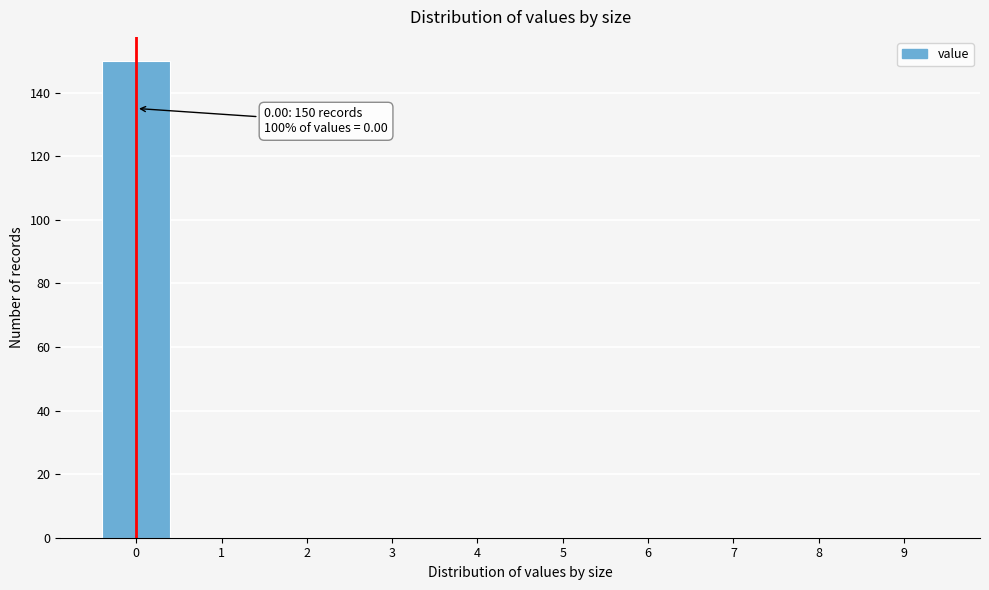

Reading left to right, extract all data points from this chart.

0=150	1=0	2=0	3=0	4=0	5=0	6=0	7=0	8=0	9=0